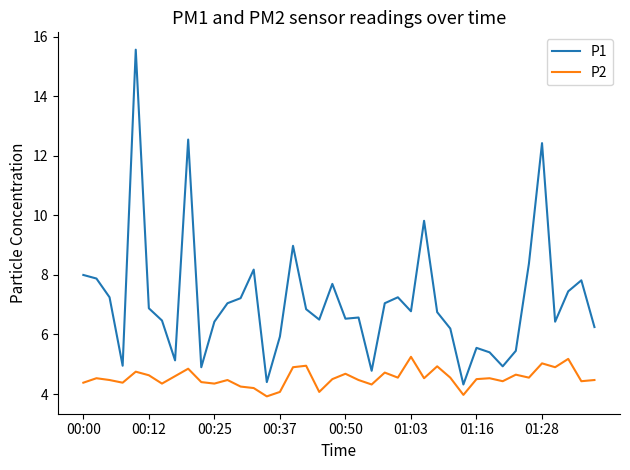

What is the greatest value displayed?

15.6